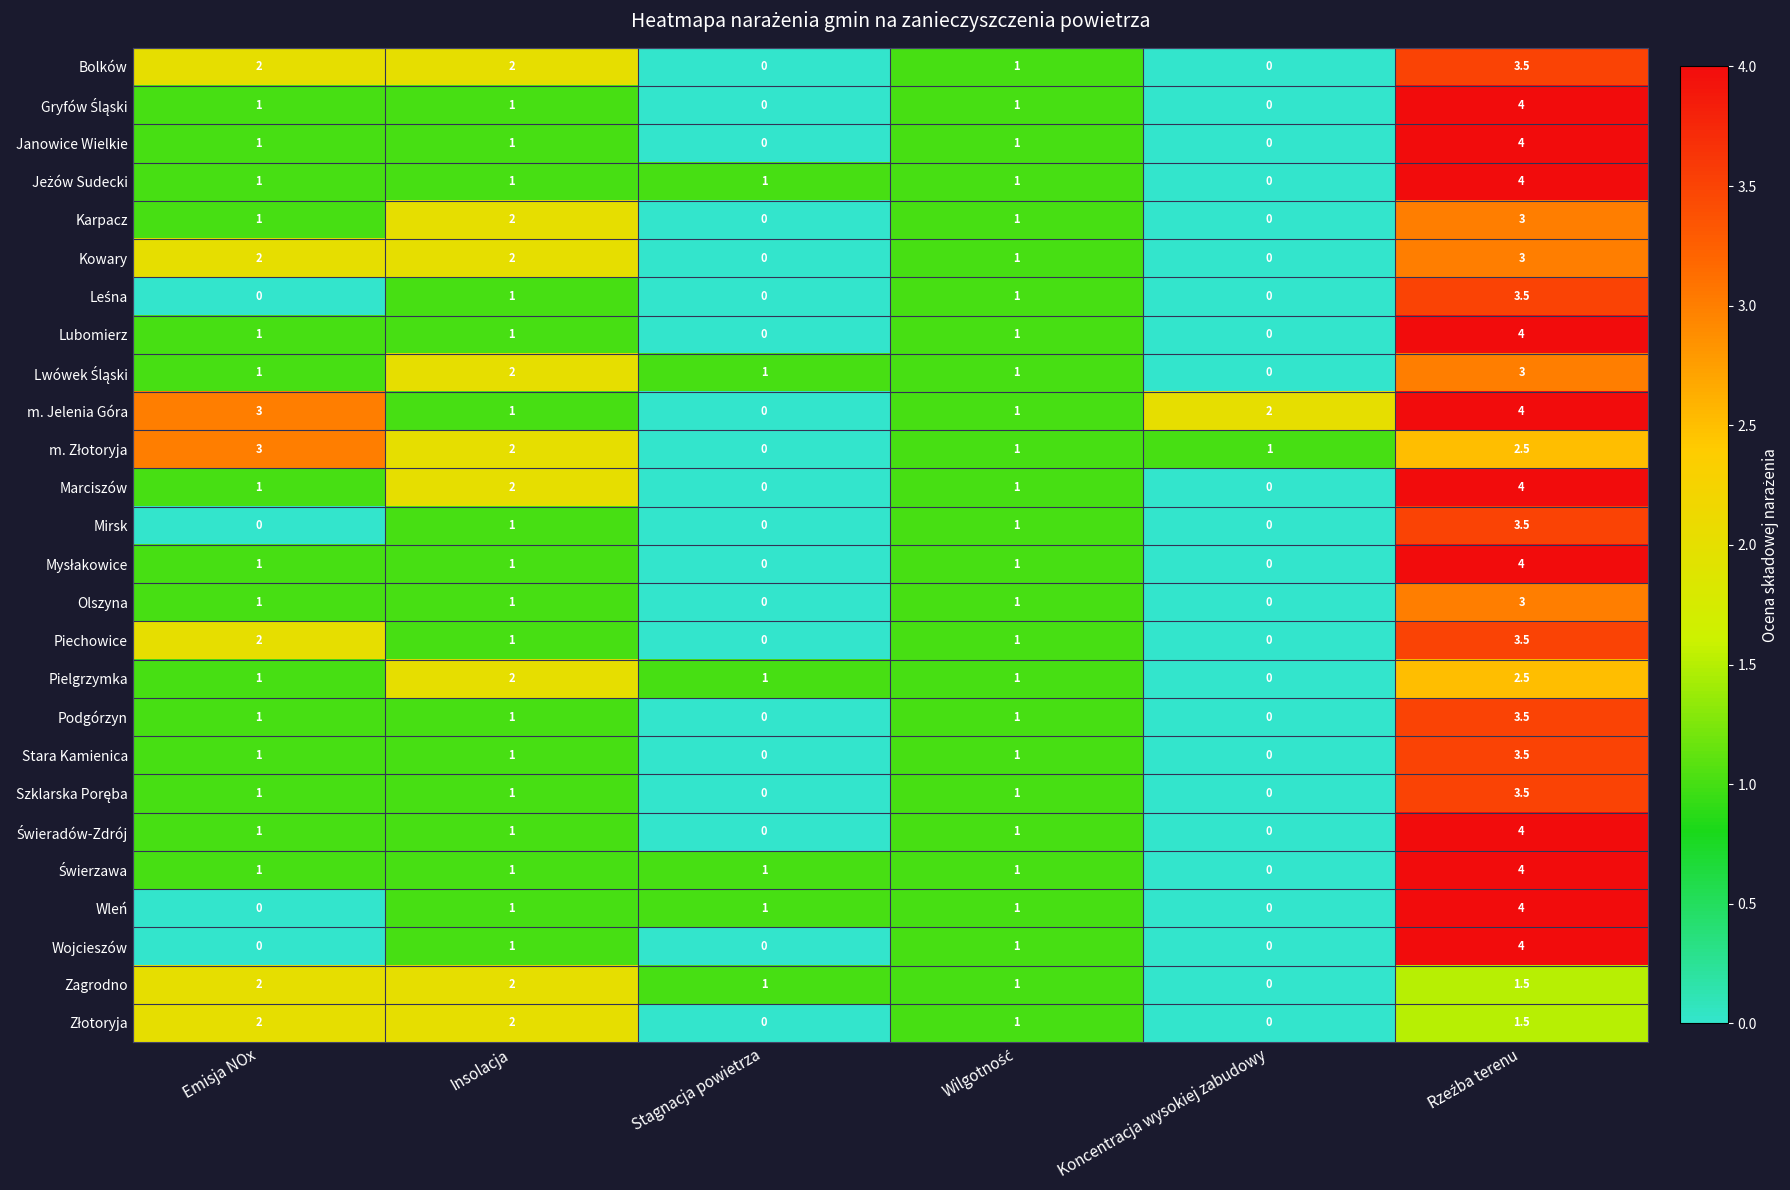

Which series has the largest total across all categories?

m. Jelenia Góra